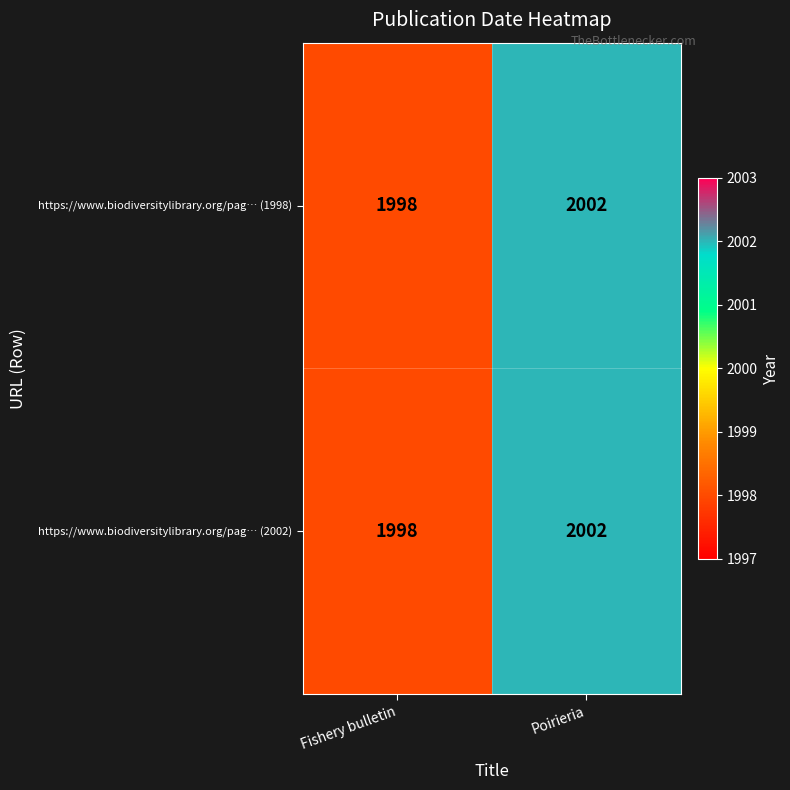

Read the https://www.biodiversitylibrary.org/pag… (2002) value at Fishery bulletin.

1998